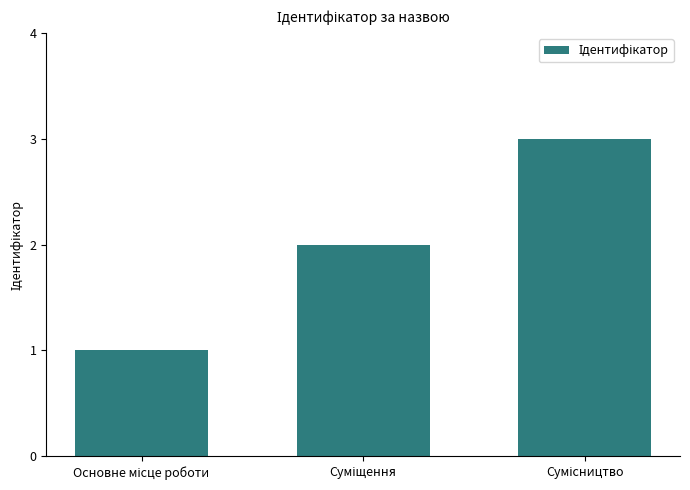

What is the greatest value displayed?

3